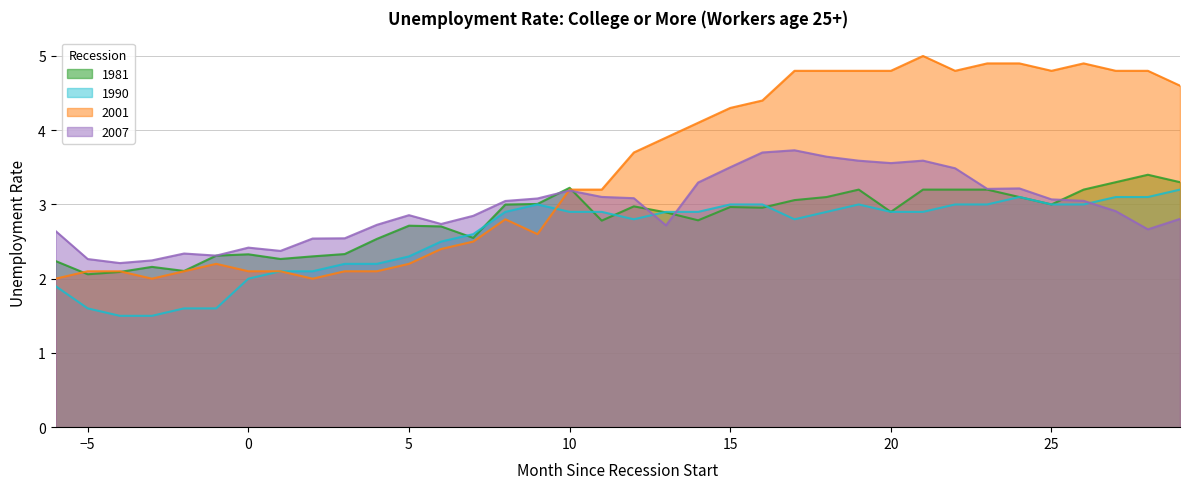

List the series in order of their peak value, lowest first.

1990, 1981, 2007, 2001